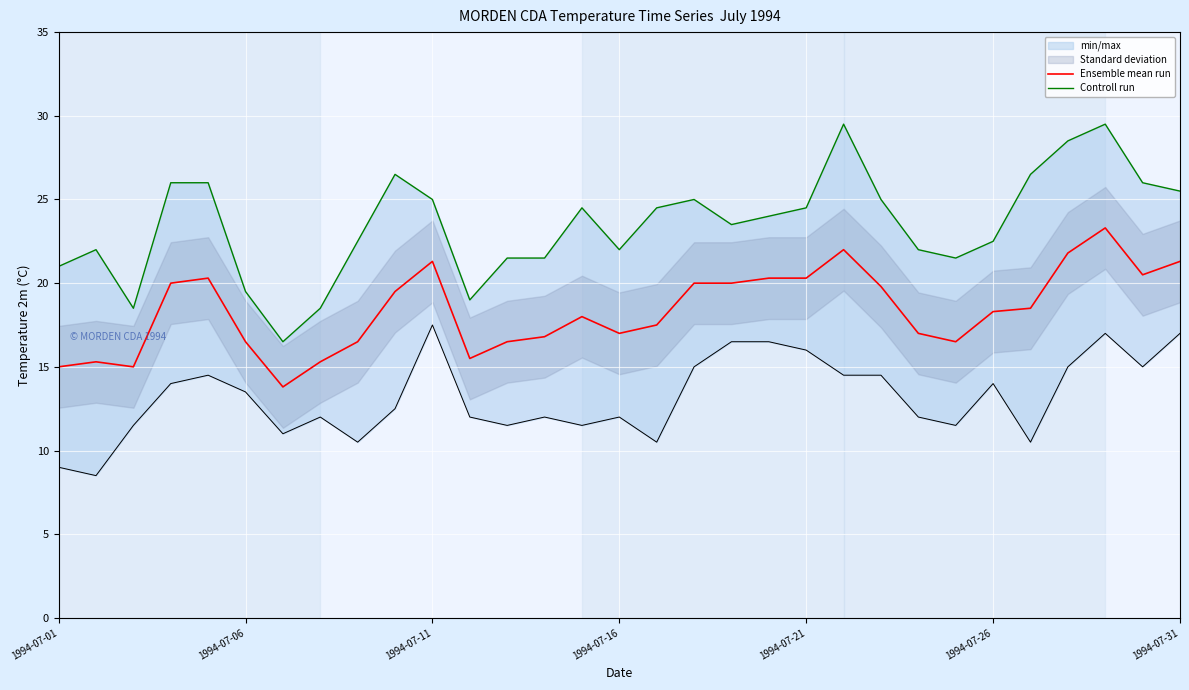

The value of Ensemble mean run at 21 is 22.0. True or false?

True